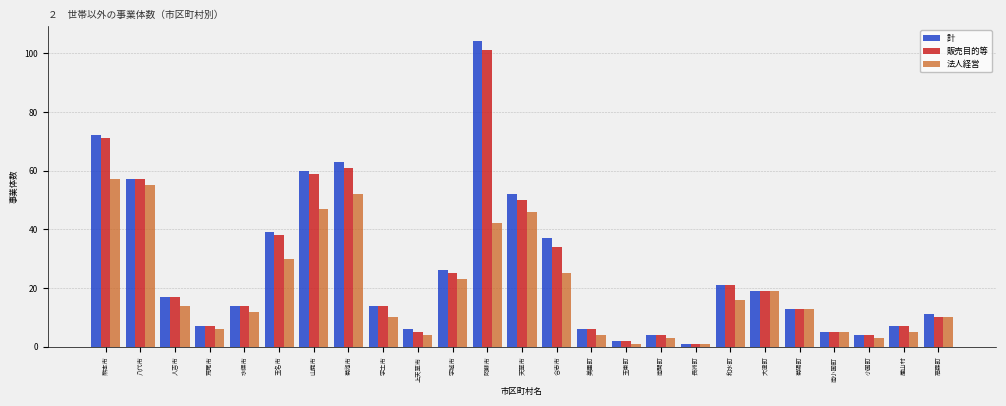

Is it true that 計 equals 31 at 八代市?

False